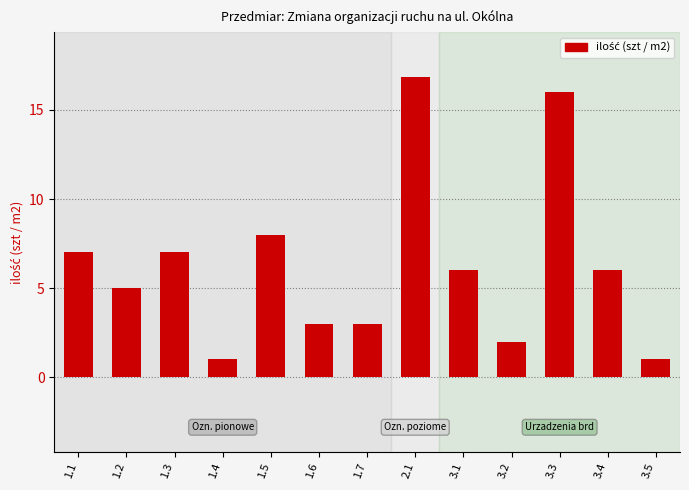

What is the label of the 7th bar from the left?

1.7